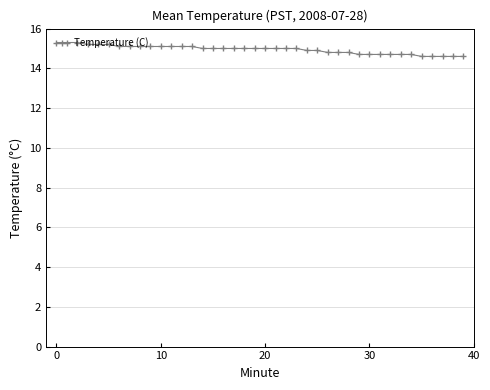

Count the values in the range 14 to 15.

26